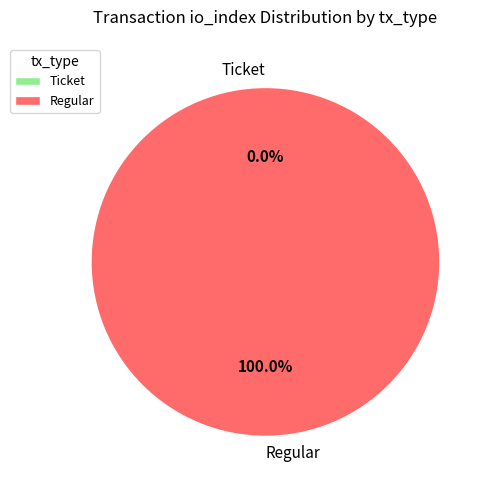

Rank the series at Regular from lowest to highest value.

tx_type, io_index